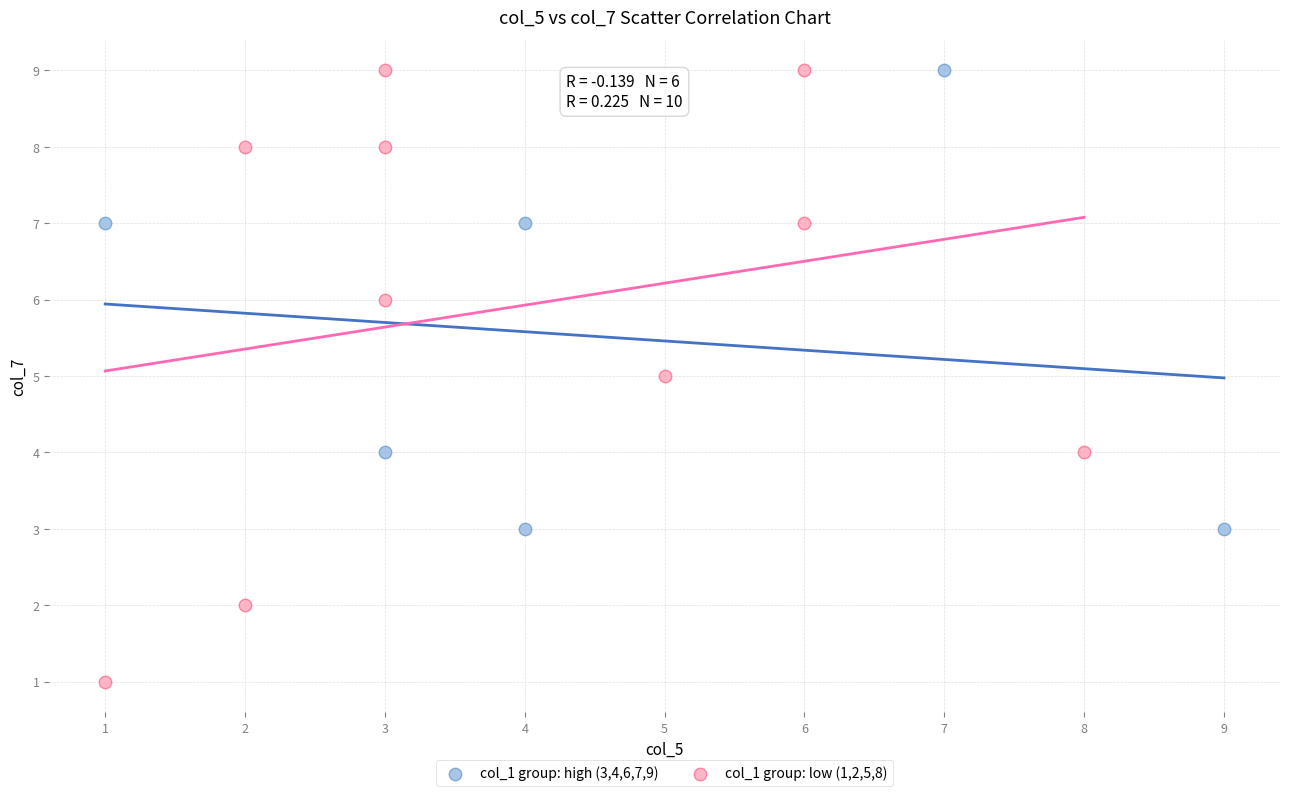

Which series has the largest Y range (max minus min)?

col_1 group: low (1,2,5,8)